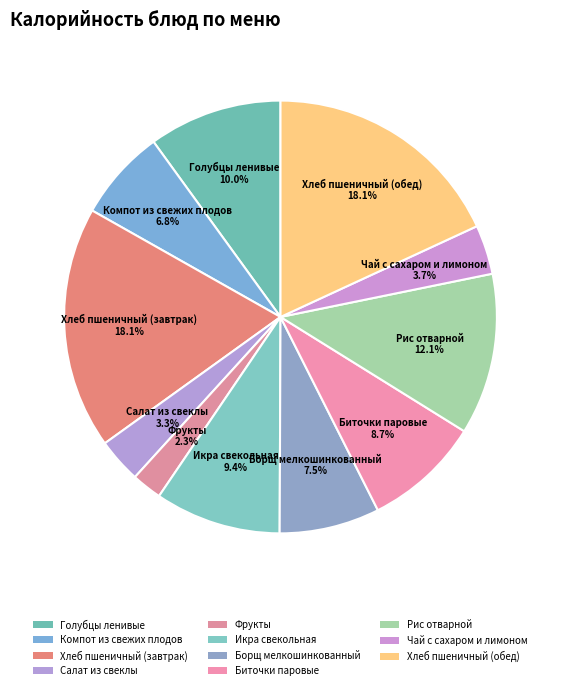

How many segments does this pie chart have?

11